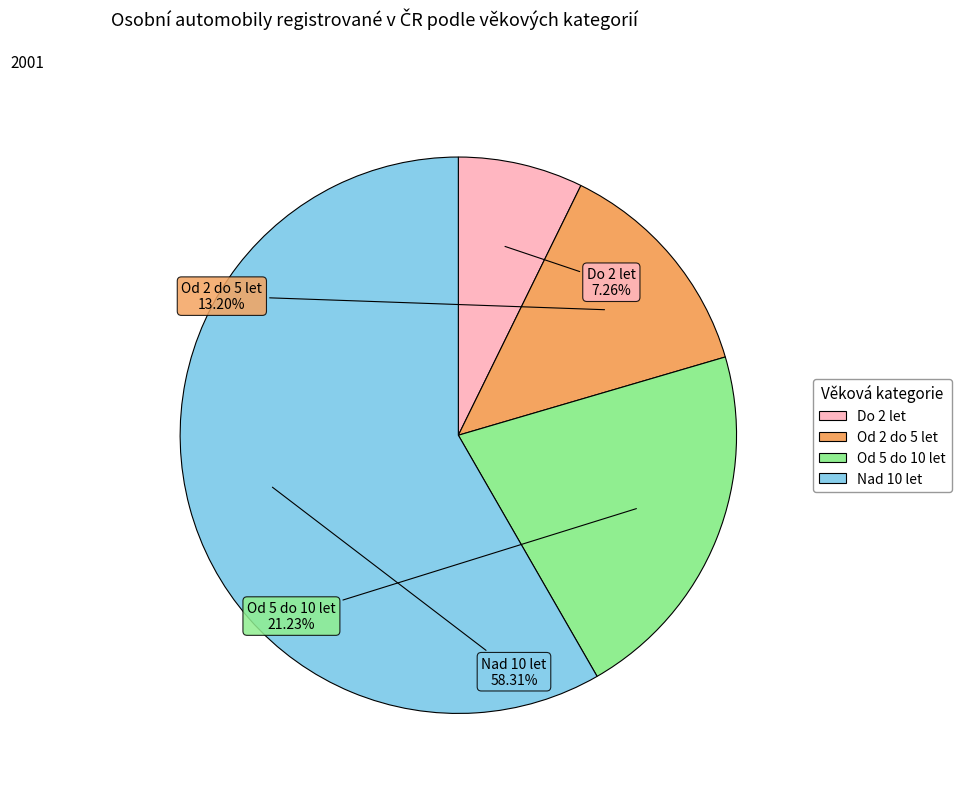

Does Nad 10 let account for over 50% of the chart?

Yes